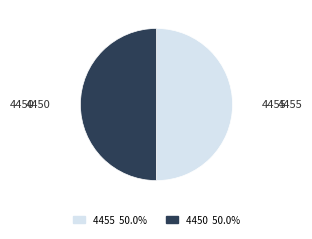

Approximately how many times larger is the value at 4455 compared to 4450?

1.0